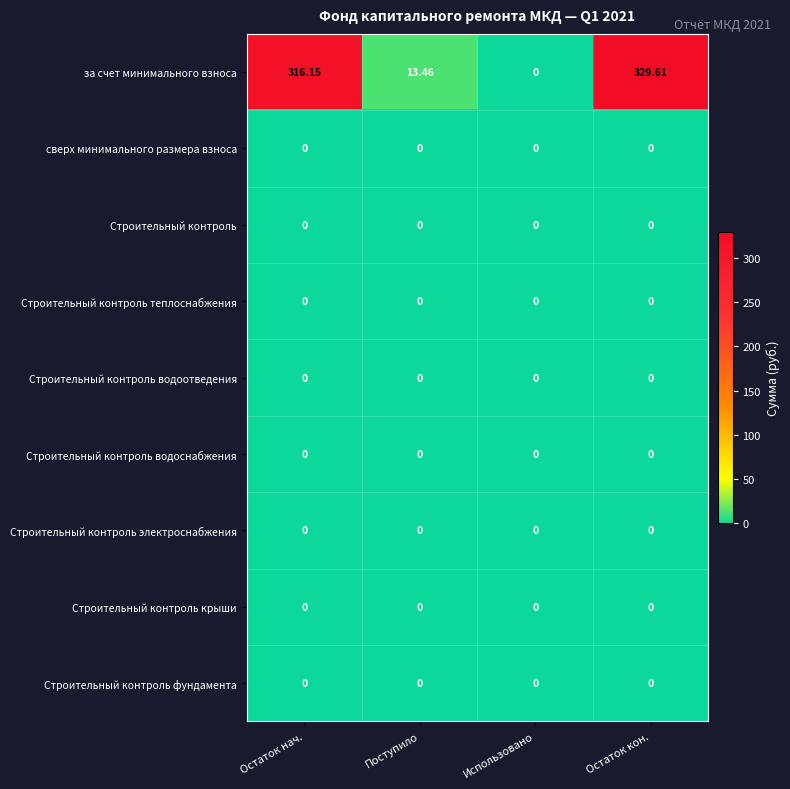

Which series has the largest total across all categories?

за счет минимального взноса